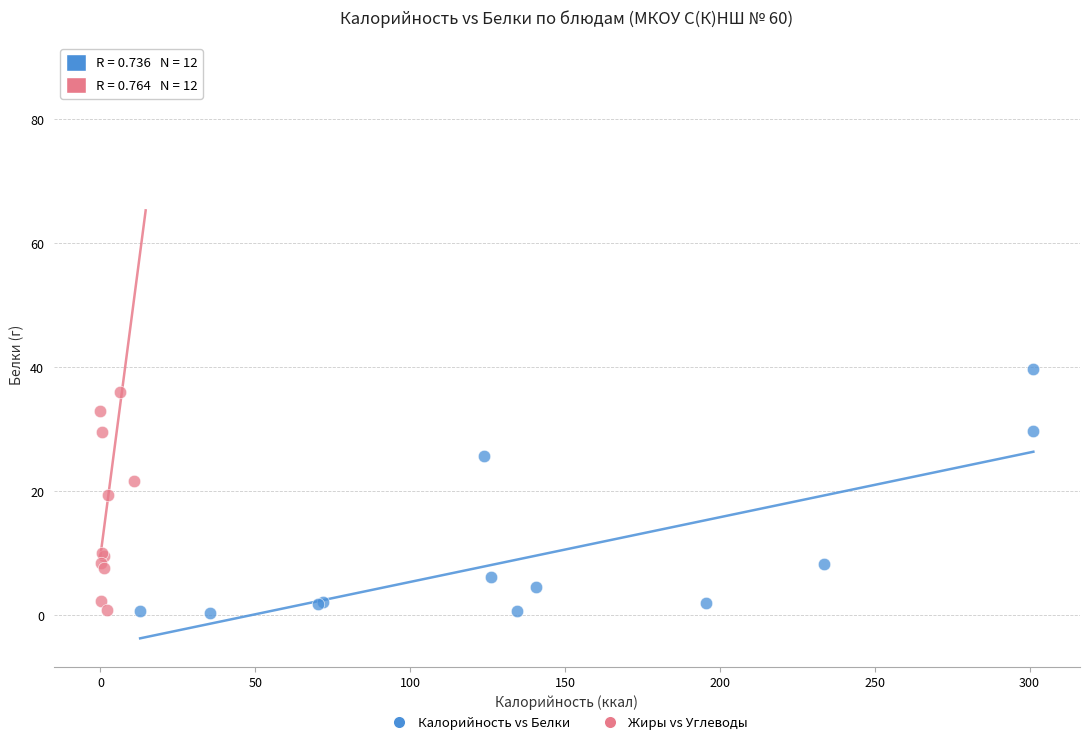

Which series contains the highest Y value?

Жиры vs Углеводы